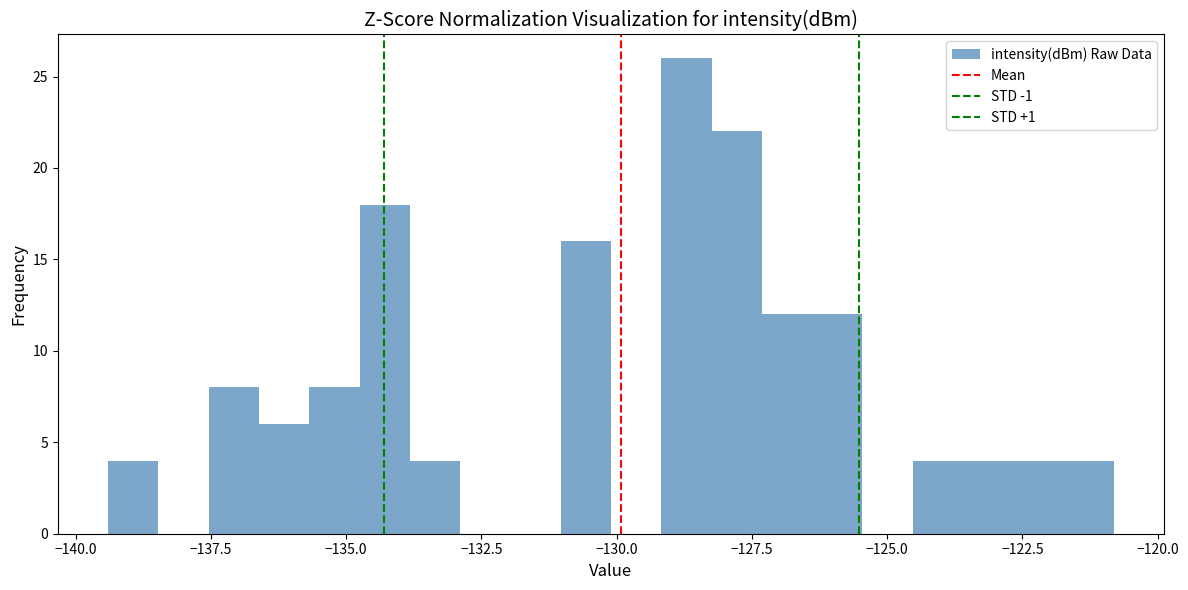

Around what value on the x-axis is the tallest bar? Give the approximate position of its centre, as read against the axis.

-128.5